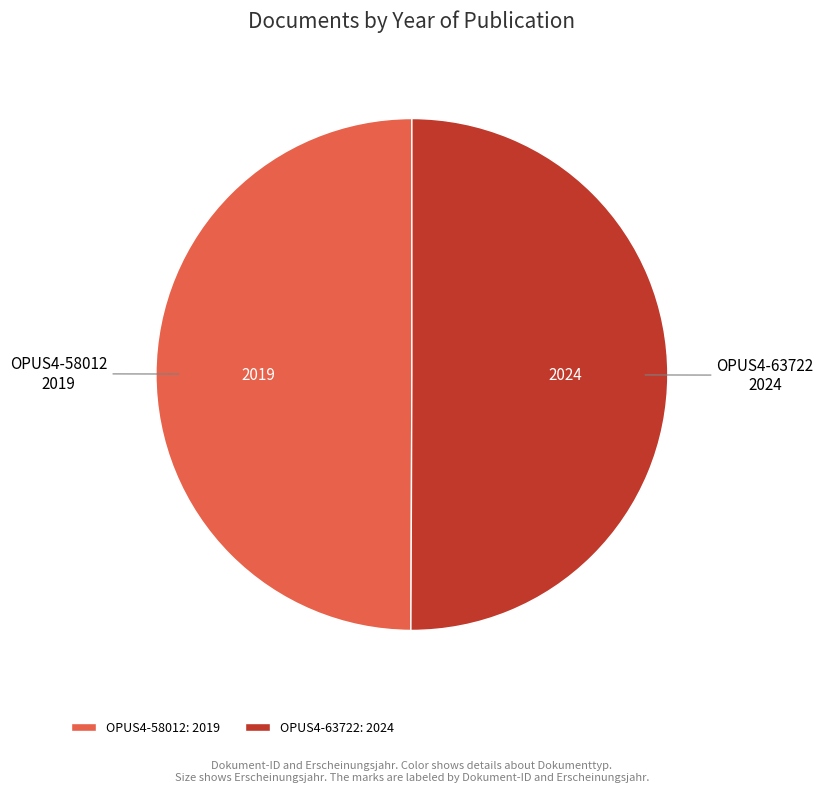

Is it true that OPUS4-63722 is 62% of the pie?

False